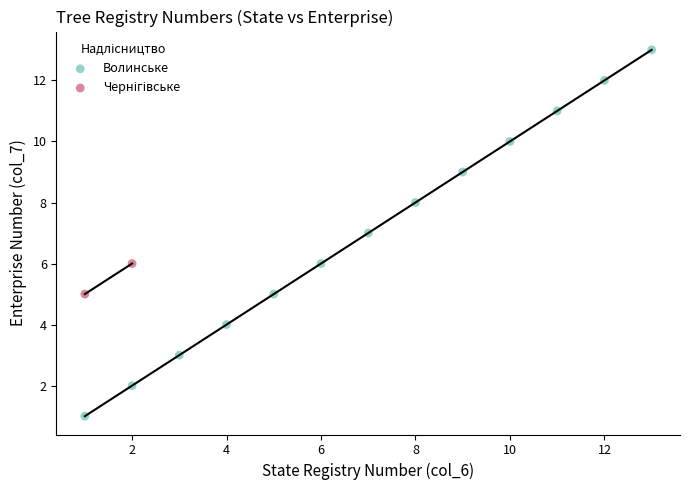

Which series has the widest spread of Y values?

Волинське